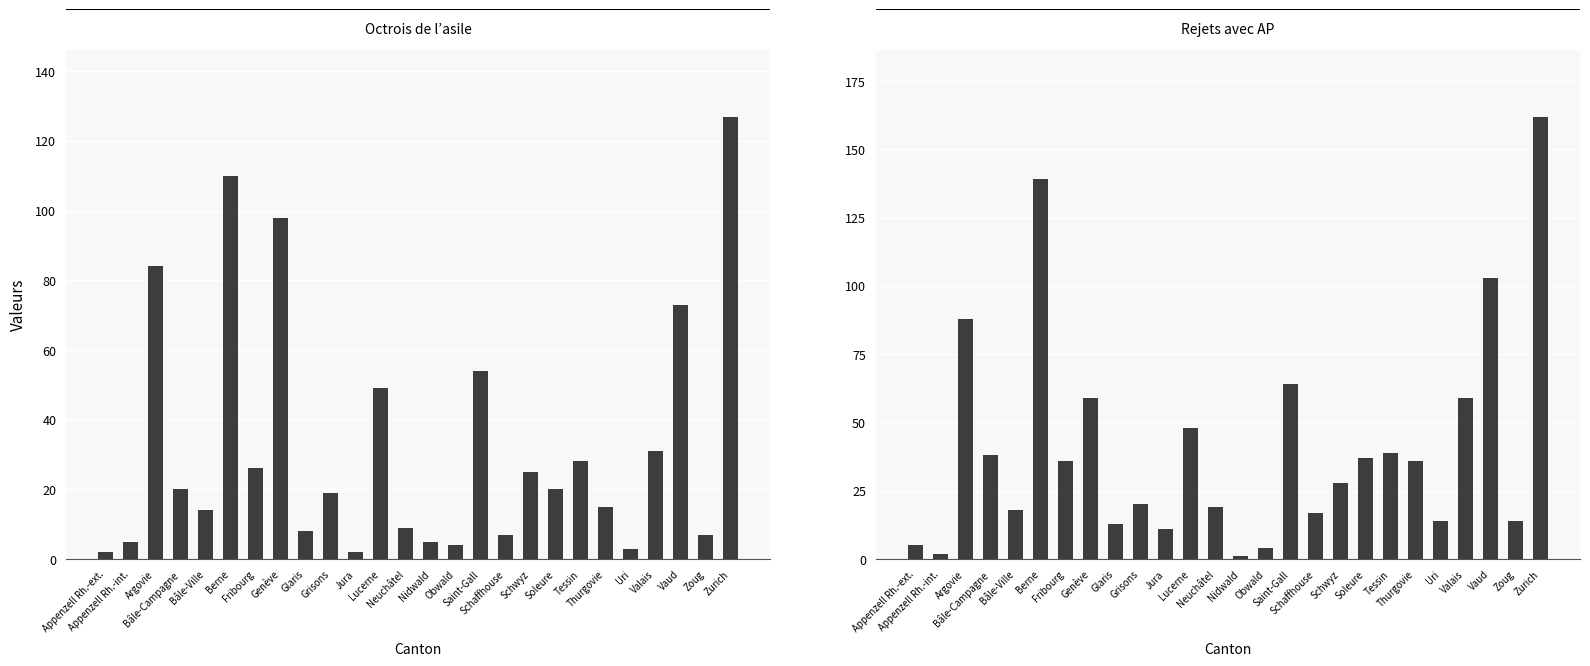

How many bars are there in total?

52